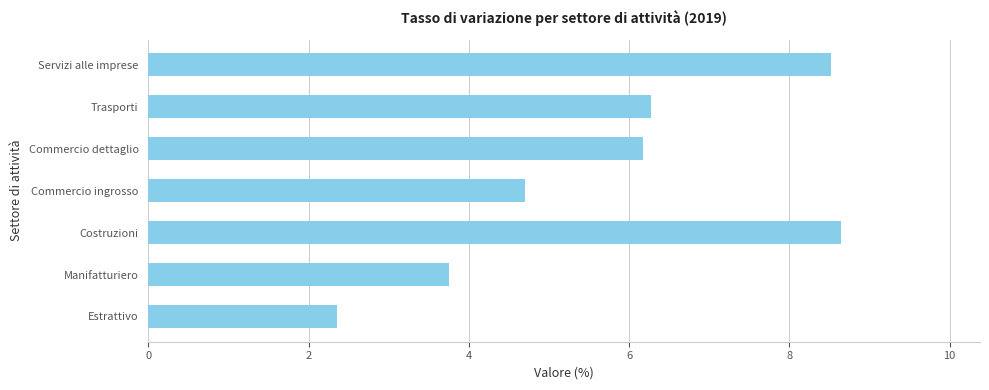

The chart shows a value of 2.7 at Costruzioni. True or false?

False